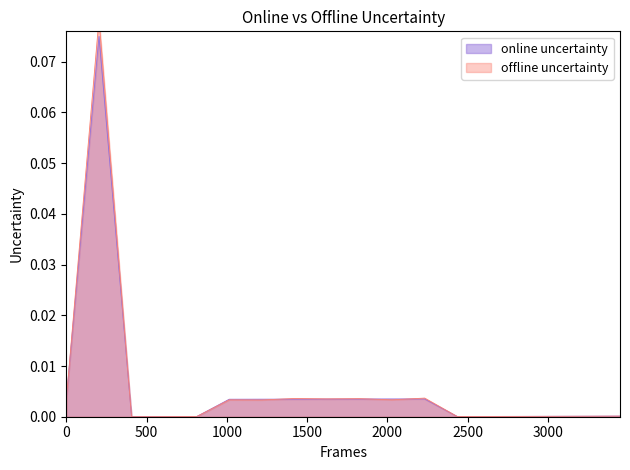

What is the greatest value displayed?

0.1